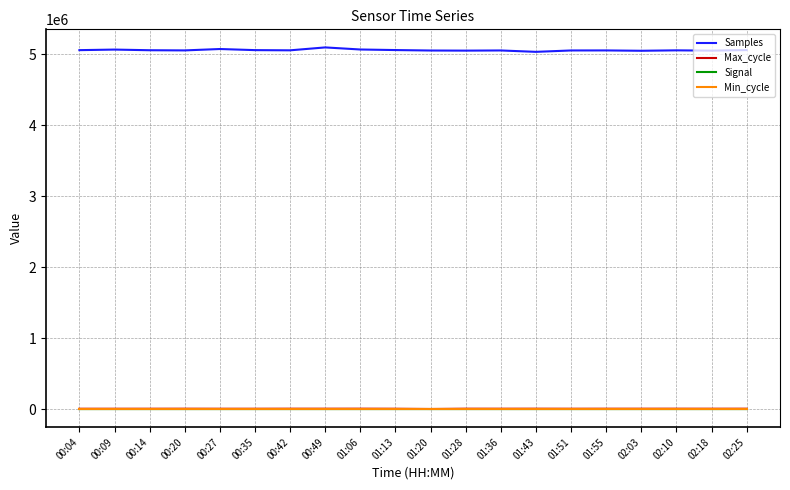

How many values in the Samples series are below 5056317?

10